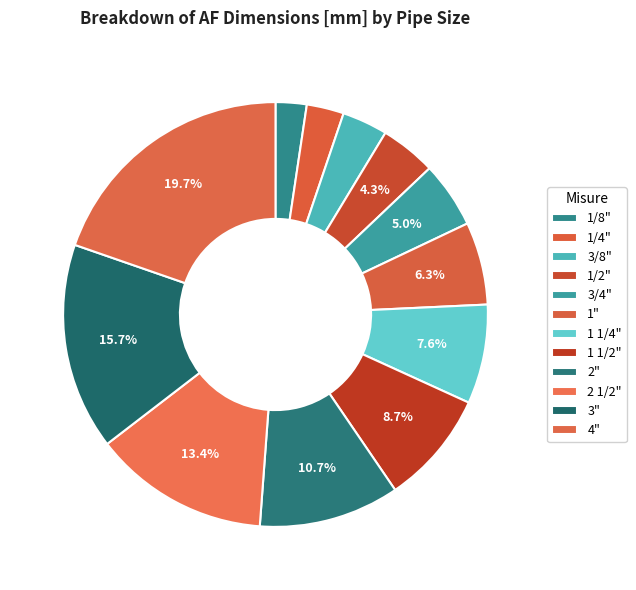

How many slices are in this pie chart?

12